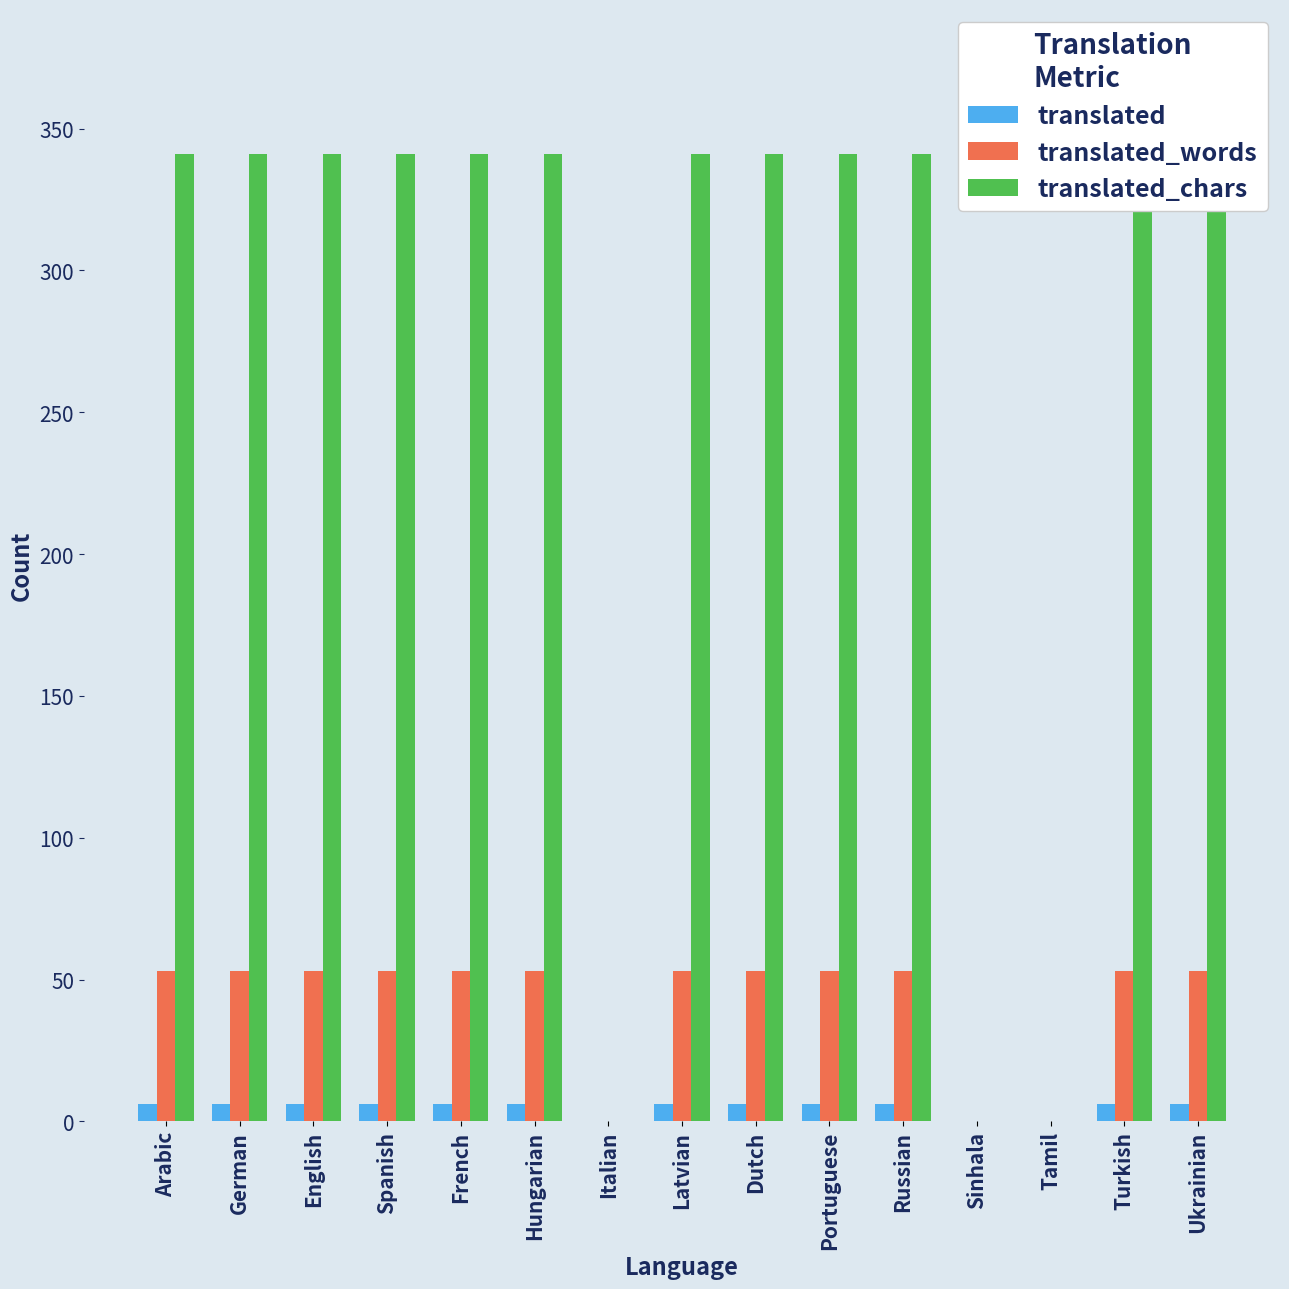

What is the maximum value for translated_chars?

341